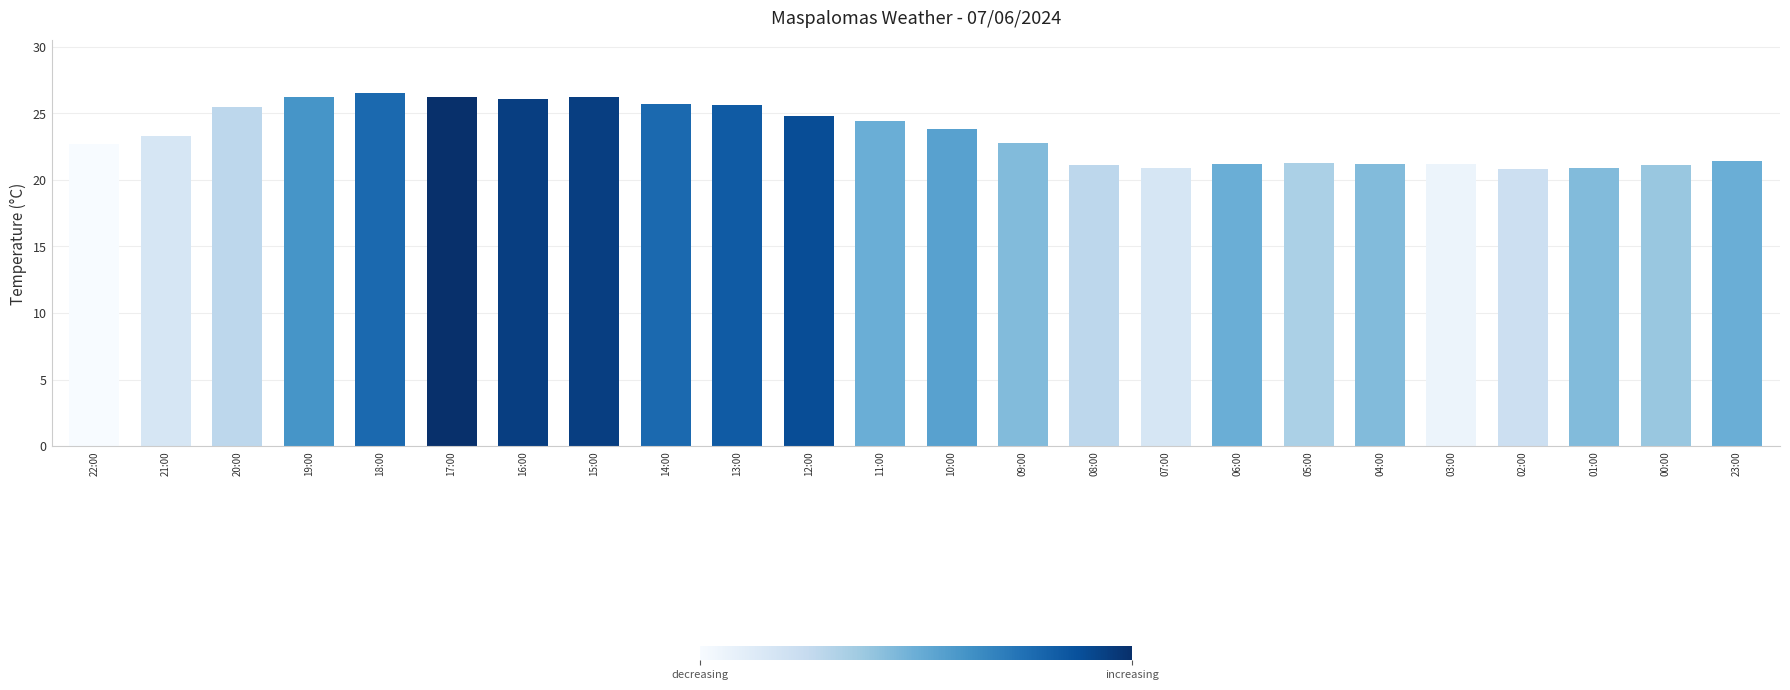

Are the bars horizontal?

No